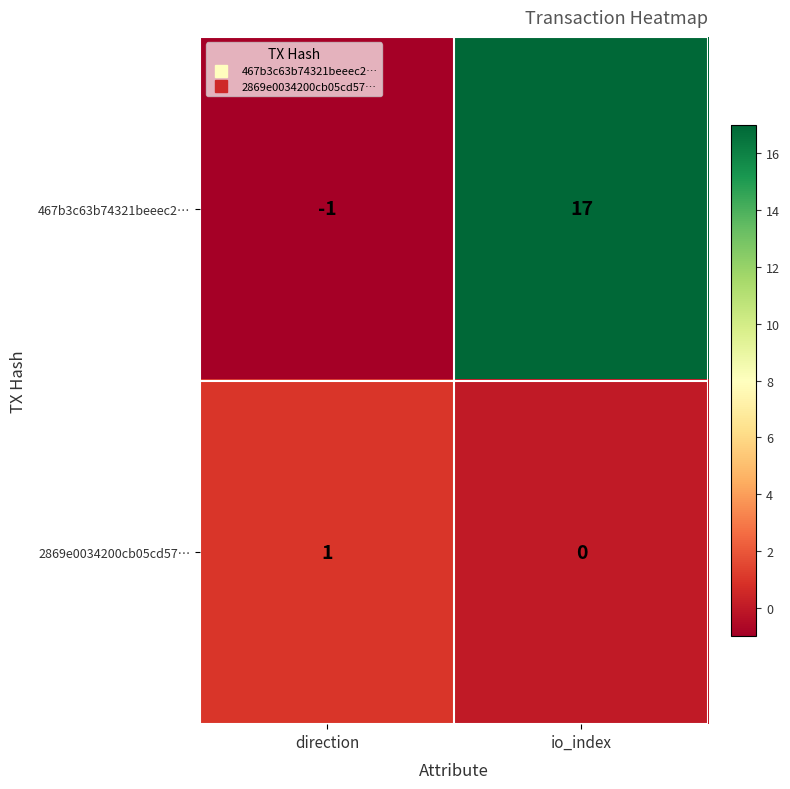

Reading right to left, what are all the values shown in this chart?

467b3c63b74321beeec2…: io_index=17	direction=-1
2869e0034200cb05cd57…: io_index=0	direction=1